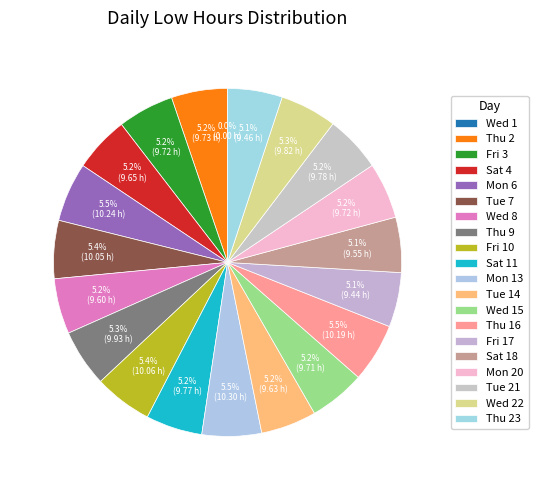

Count the number of slices in the pie.

20